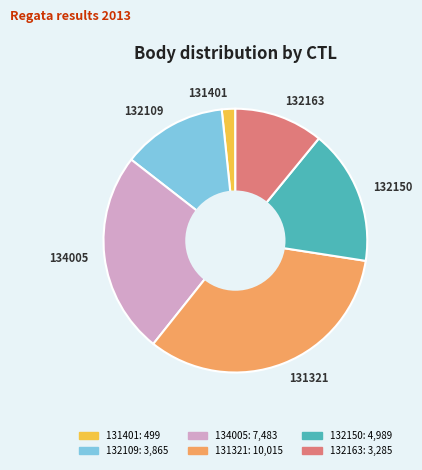

Between 131401 and 132150, which is larger?

132150